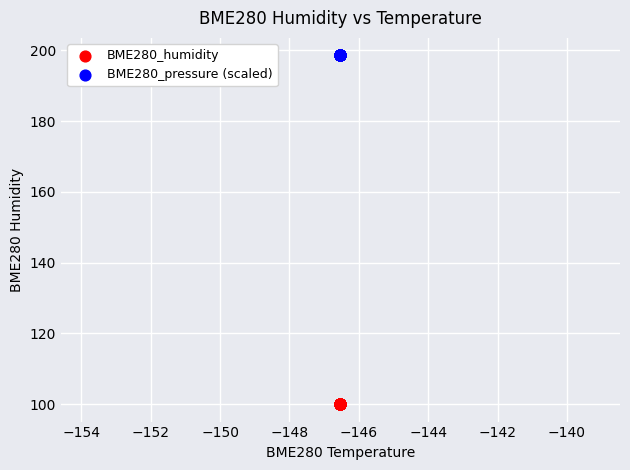

Which series contains the lowest Y value?

BME280_humidity